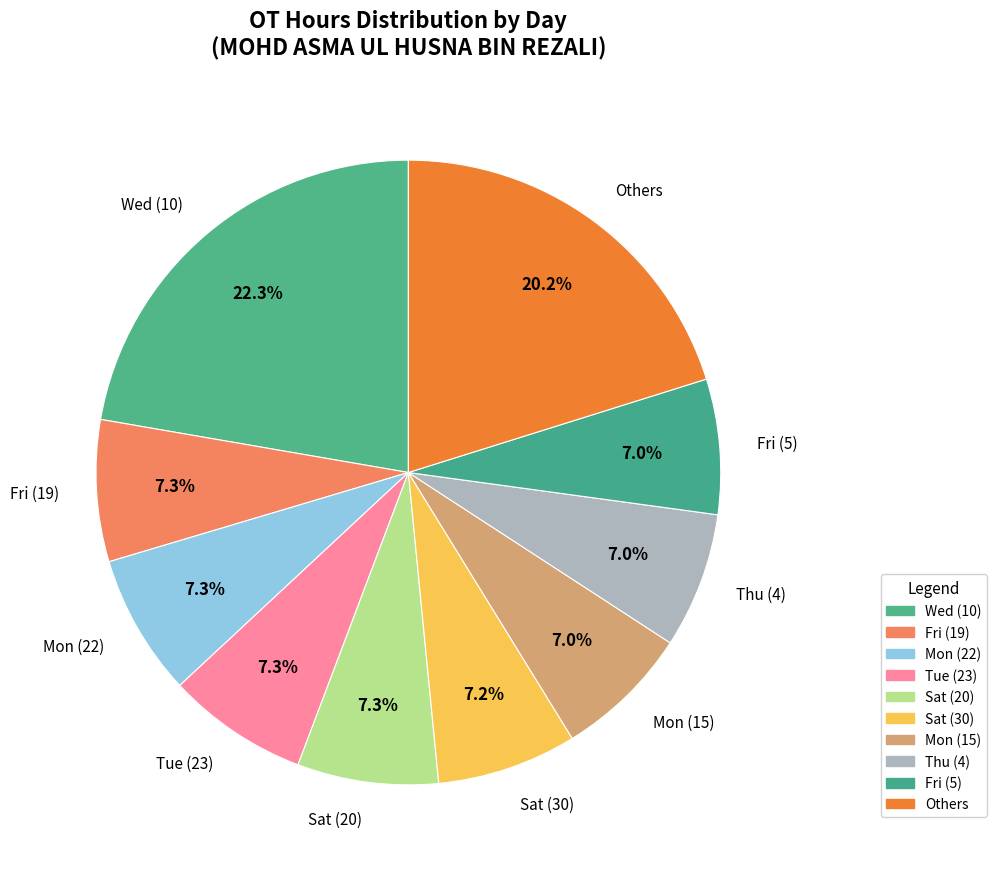

Is it true that Wed (10) is 22% of the pie?

True